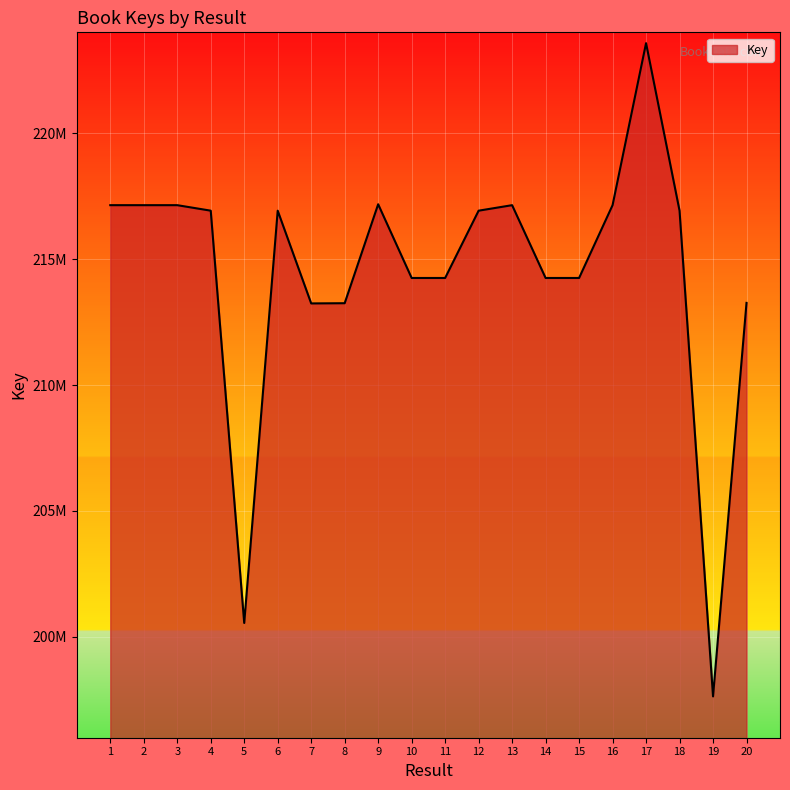

Does the chart display data point markers on the line(s)?

No